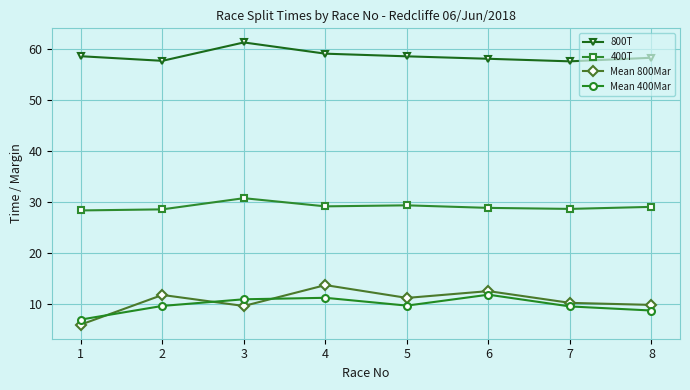

Is this an area chart (filled region under the line)?

No